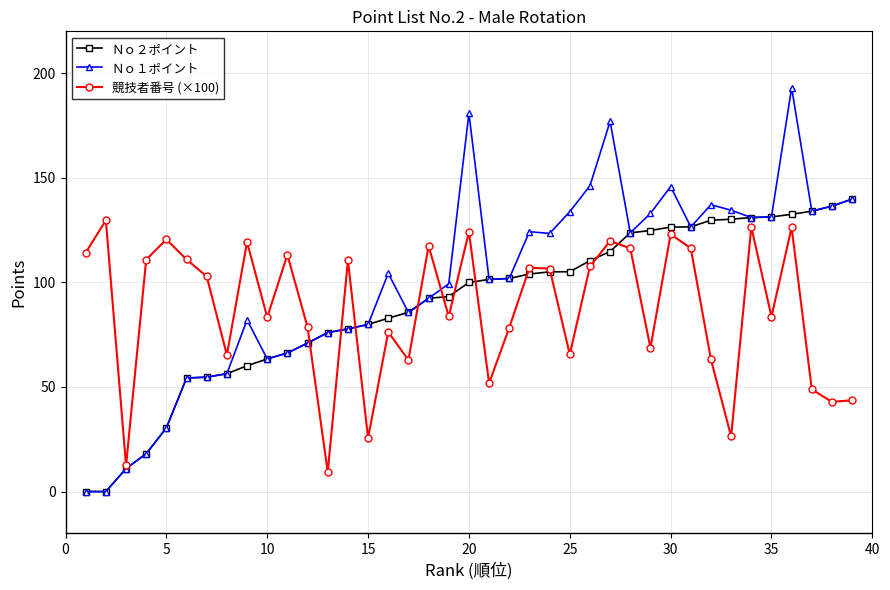

Which series has the largest range (max minus min)?

Ｎｏ１ポイント